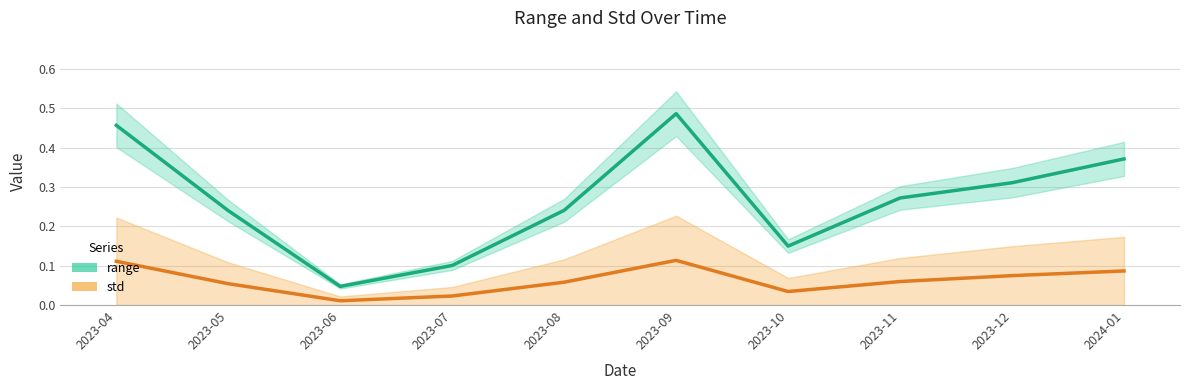

Read the std value at 2023-05.

0.1